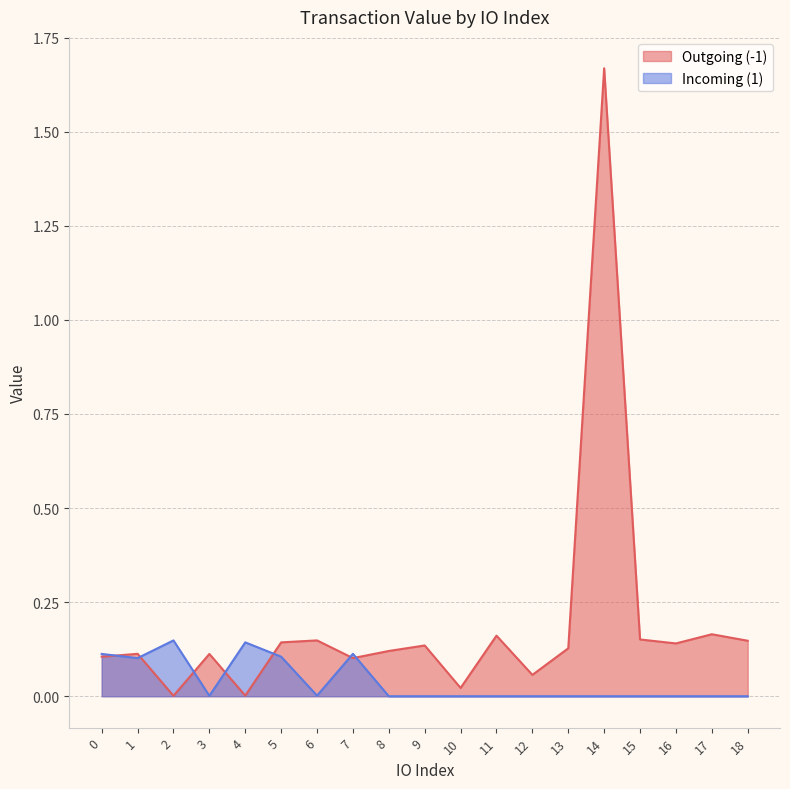

Does the chart display data point markers on the line(s)?

No